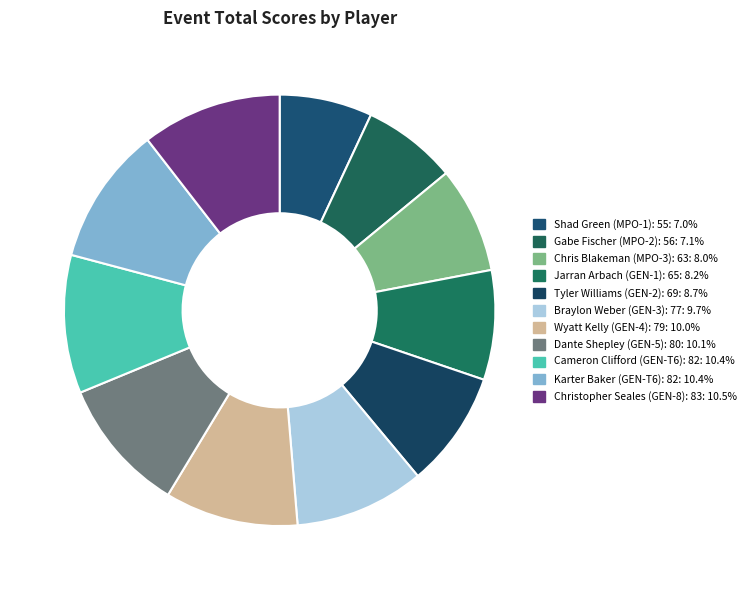

Does Cameron Clifford (GEN-T6): 82 represent more than half of the total?

No